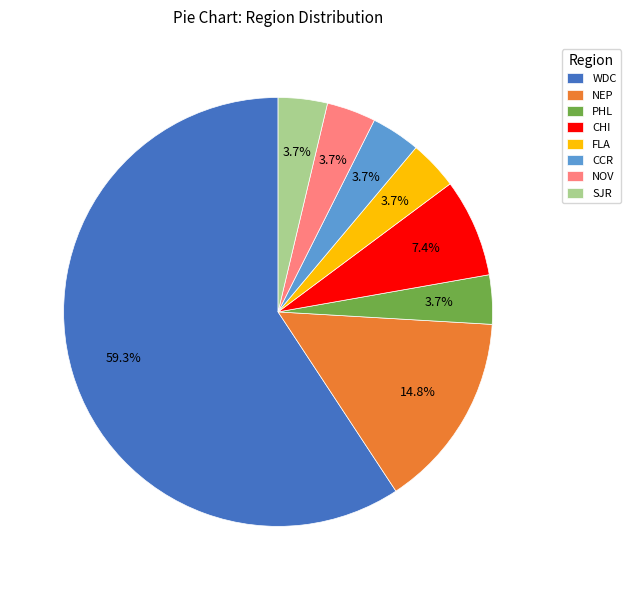

To the nearest percent, what portion does NOV represent?

4%